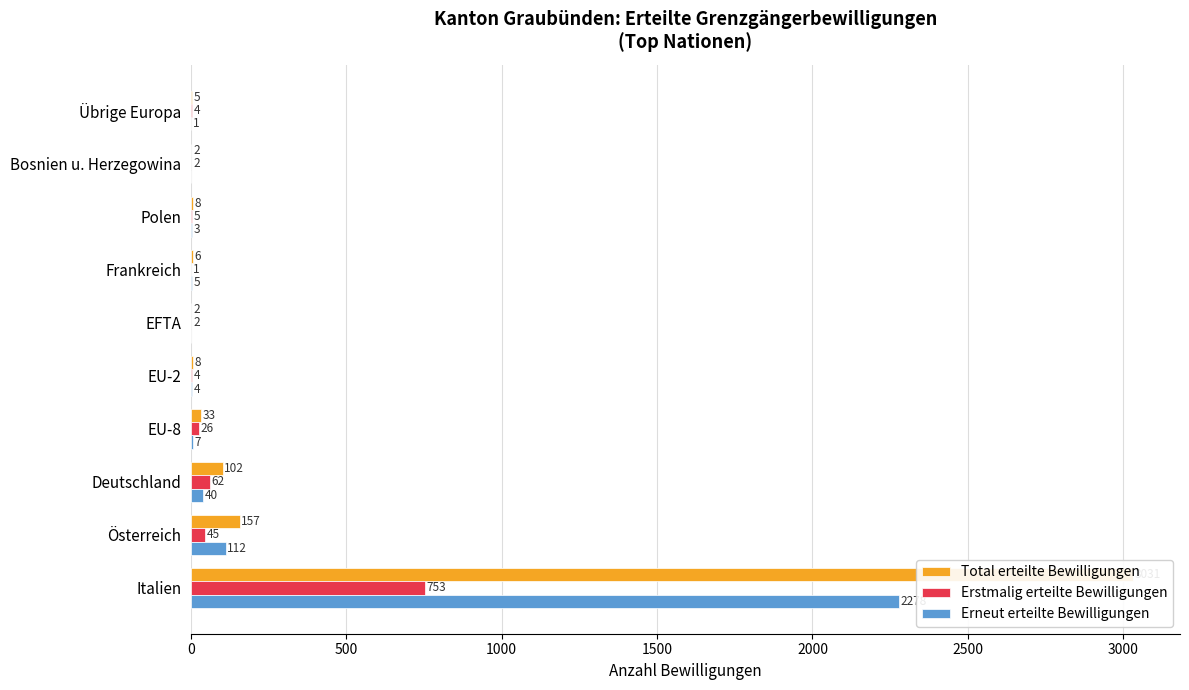

Is the value of Erneut erteilte Bewilligungen at Bosnien u. Herzegowina greater than the value of Erstmalig erteilte Bewilligungen at Übrige Europa?

No